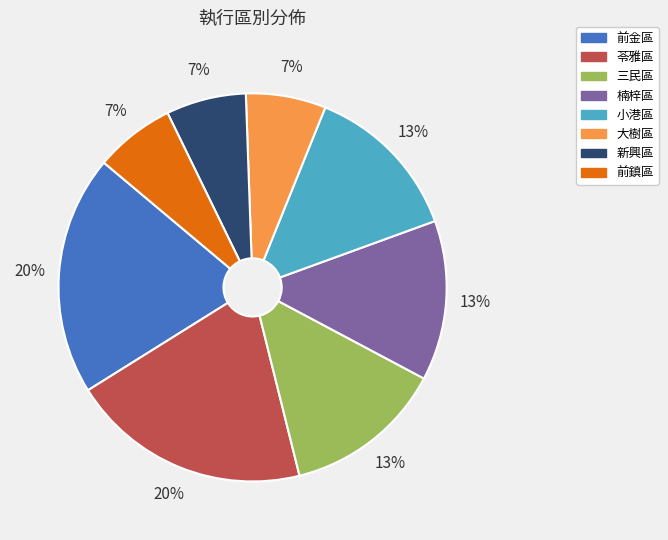

Does any single category account for the majority?

No